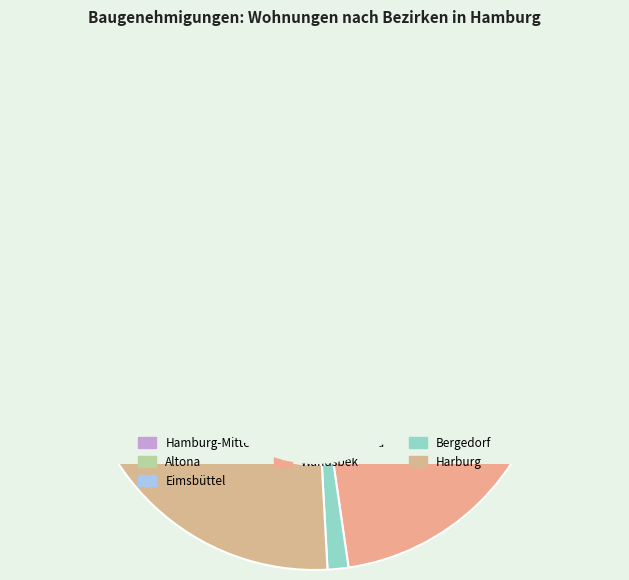

Count the number of slices in the pie.

7